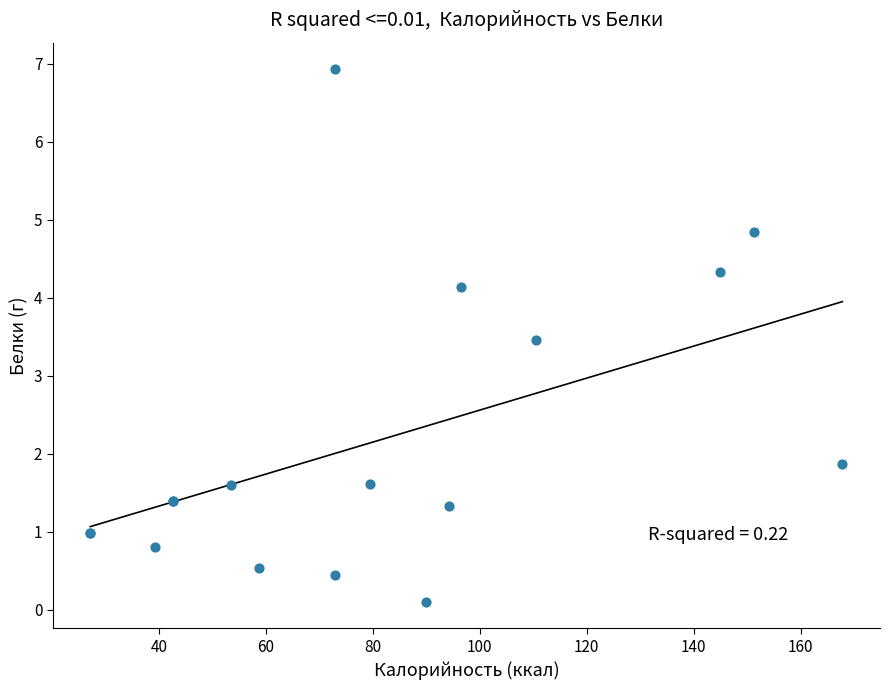

What Y value in the scatter plot is closest to 3?

3.5